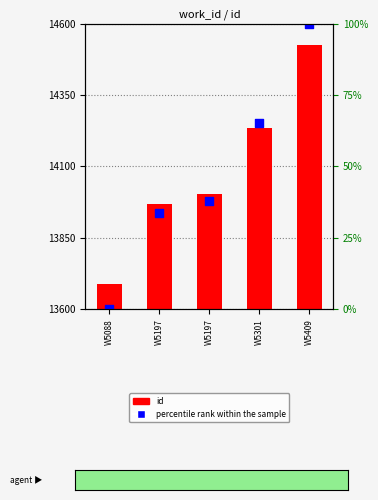

Which series reaches the minimum Y coordinate?

id